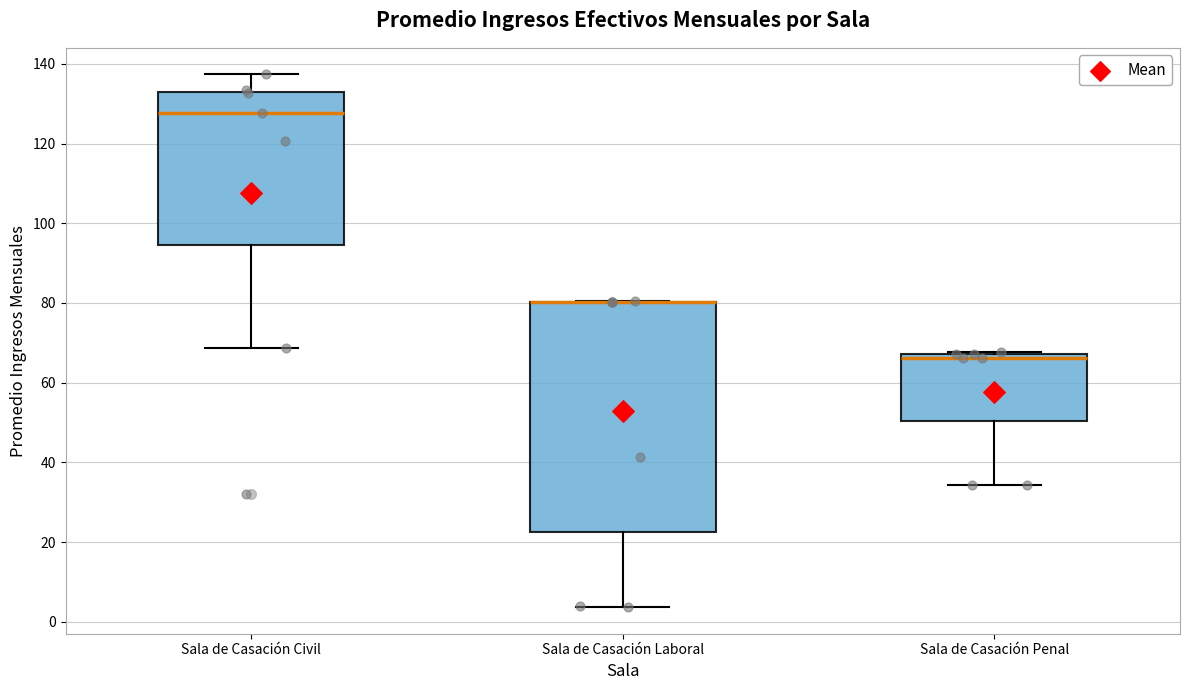

Where is the upper edge of the box for Sala de Casación Penal on the y-axis? The values are not printed on the chart, so give them approximately, as read against the axis.

68